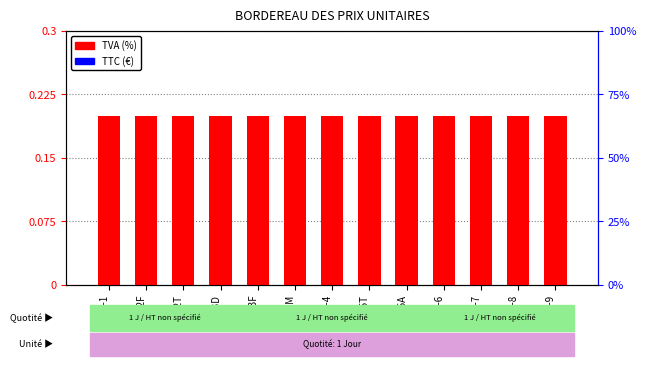

Reading left to right, list all the values displayed in this chart.

TVA (%): UO-1=0.2	UO-2F=0.2	UO-2T=0.2	UO-3D=0.2	UO-3F=0.2	UO-3M=0.2	UO-4=0.2	UO-5T=0.2	UO-5A=0.2	UO-6=0.2	UO-7=0.2	UO-8=0.2	UO-9=0.2
TTC (€): UO-1=0.0	UO-2F=0.0	UO-2T=0.0	UO-3D=0.0	UO-3F=0.0	UO-3M=0.0	UO-4=0.0	UO-5T=0.0	UO-5A=0.0	UO-6=0.0	UO-7=0.0	UO-8=0.0	UO-9=0.0